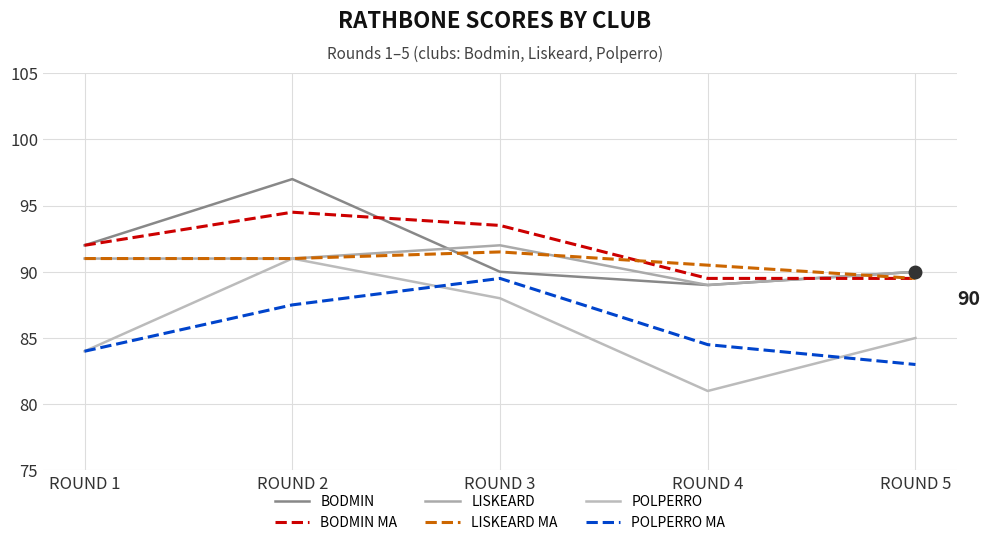

Reading right to left, extract all data points from this chart.

BODMIN: ROUND 5=90.0	ROUND 4=89.0	ROUND 3=90.0	ROUND 2=97.0	ROUND 1=92.0
BODMIN MA: ROUND 5=89.5	ROUND 4=89.5	ROUND 3=93.5	ROUND 2=94.5	ROUND 1=92.0
LISKEARD: ROUND 5=90.0	ROUND 4=89.0	ROUND 3=92.0	ROUND 2=91.0	ROUND 1=91.0
LISKEARD MA: ROUND 5=89.5	ROUND 4=90.5	ROUND 3=91.5	ROUND 2=91.0	ROUND 1=91.0
POLPERRO: ROUND 5=85.0	ROUND 4=81.0	ROUND 3=88.0	ROUND 2=91.0	ROUND 1=84.0
POLPERRO MA: ROUND 5=83.0	ROUND 4=84.5	ROUND 3=89.5	ROUND 2=87.5	ROUND 1=84.0